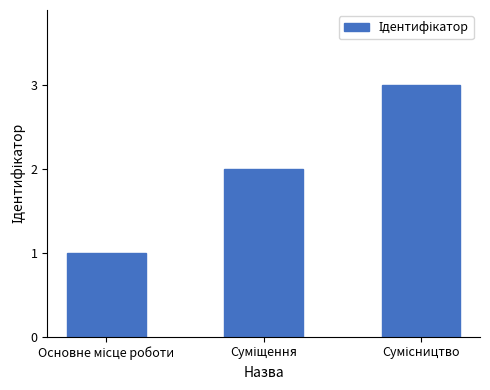

What is the maximum value shown in the chart?

3